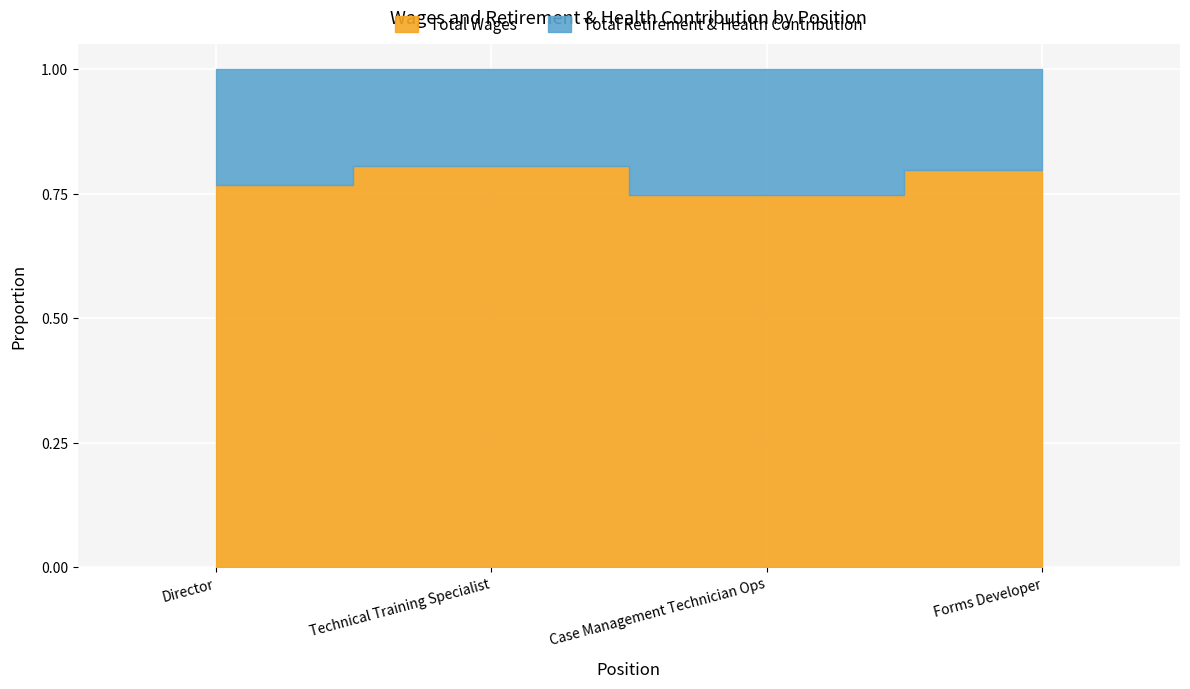

True or false: Total Wages has more than 2 interior local peaks.

False